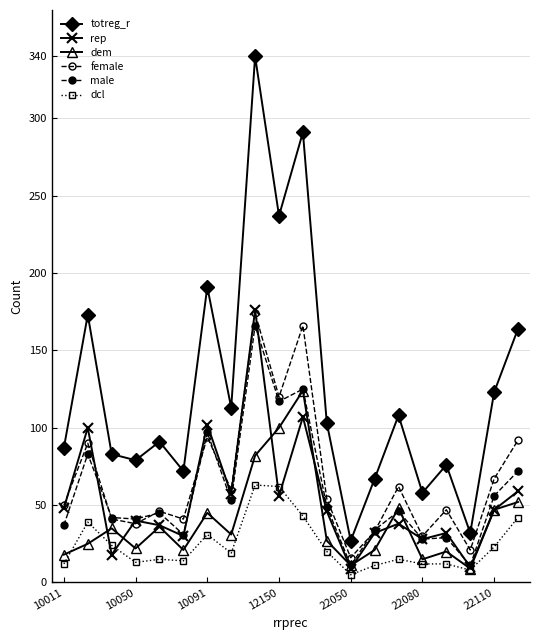

Reading left to right, extract all data points from this chart.

totreg_r: 87	173	83	79	91	72	191	113	340	237	291	103	27	67	108	58	76	32	123	164
rep: 48	100	18	40	37	30	102	57	176	56	107	46	9	32	38	28	32	10	47	59
dem: 18	25	35	22	36	21	45	31	82	100	124	27	11	21	48	15	20	9	47	52
female: 50	90	41	38	46	41	94	60	174	120	166	54	16	33	62	30	47	21	67	92
male: 37	83	42	41	45	31	97	53	166	117	125	49	11	34	46	28	29	11	56	72
dcl: 12	39	24	13	15	14	31	19	63	62	43	20	5	11	15	12	12	8	23	42